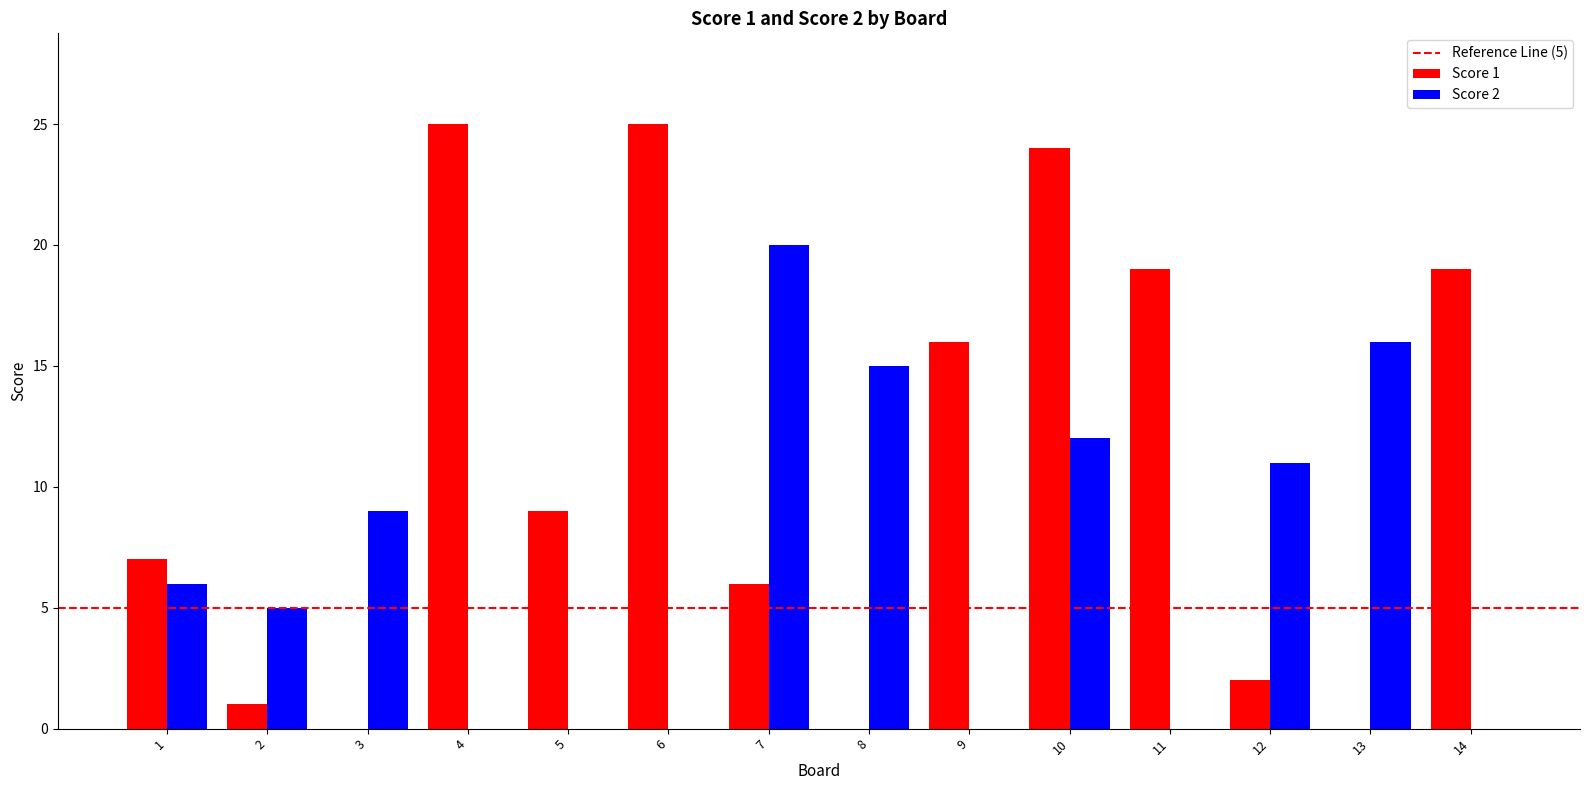

Reading left to right, list all the values displayed in this chart.

Score 1: 1=7	2=1	3=0	4=25	5=9	6=25	7=6	8=0	9=16	10=24	11=19	12=2	13=0	14=19
Score 2: 1=6	2=5	3=9	4=0	5=0	6=0	7=20	8=15	9=0	10=12	11=0	12=11	13=16	14=0